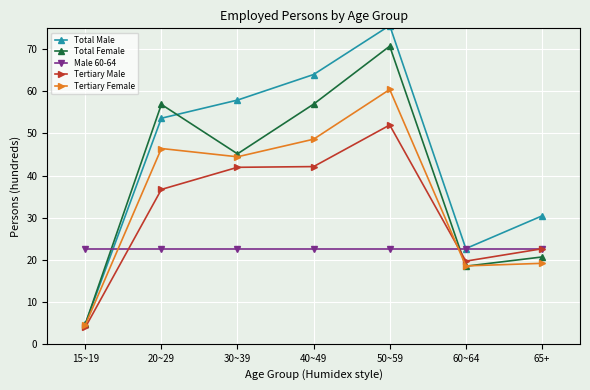

How many series are shown in this chart?

5